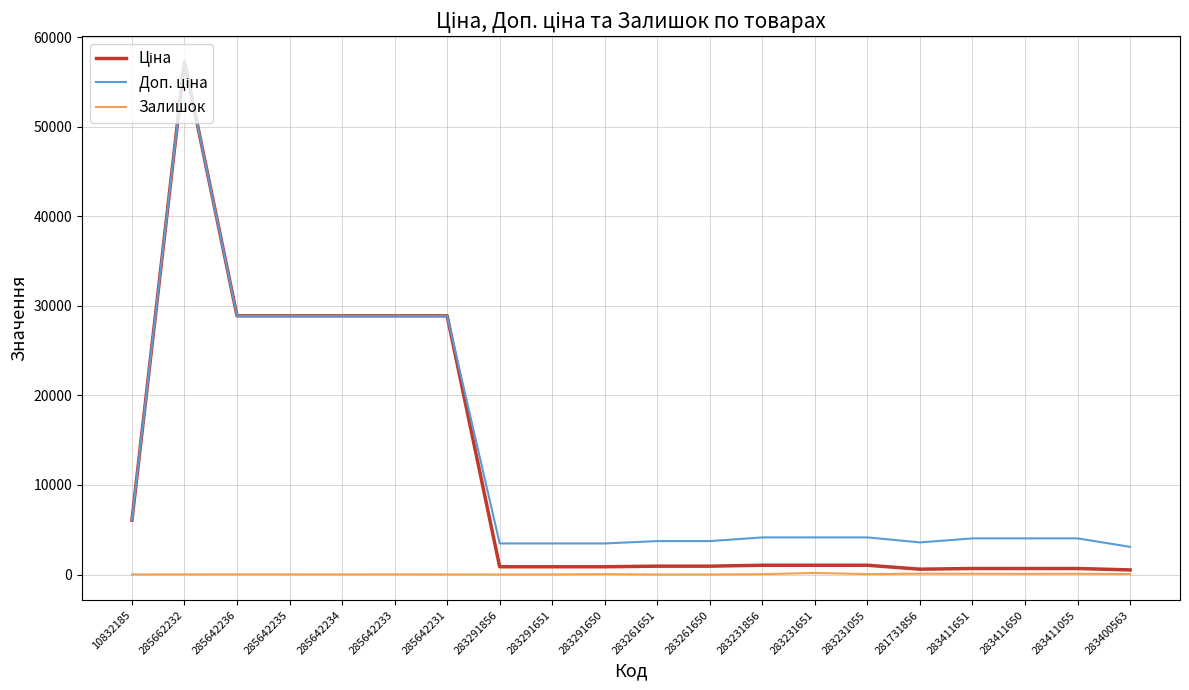

At which category is the sum across all series the highest?

285662232